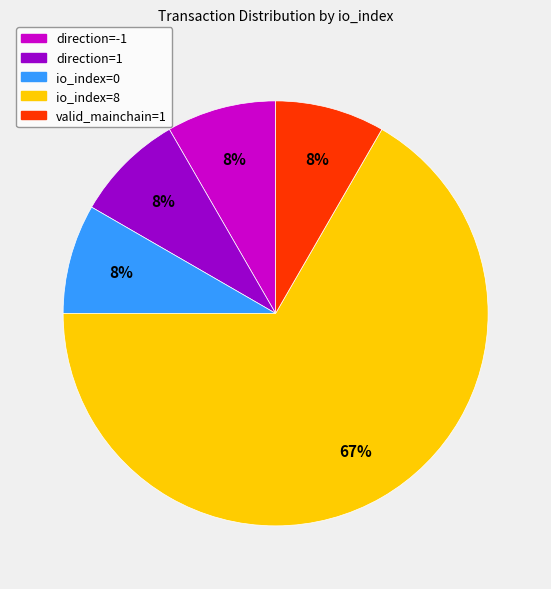

What is the largest slice in the pie chart?

io_index=8